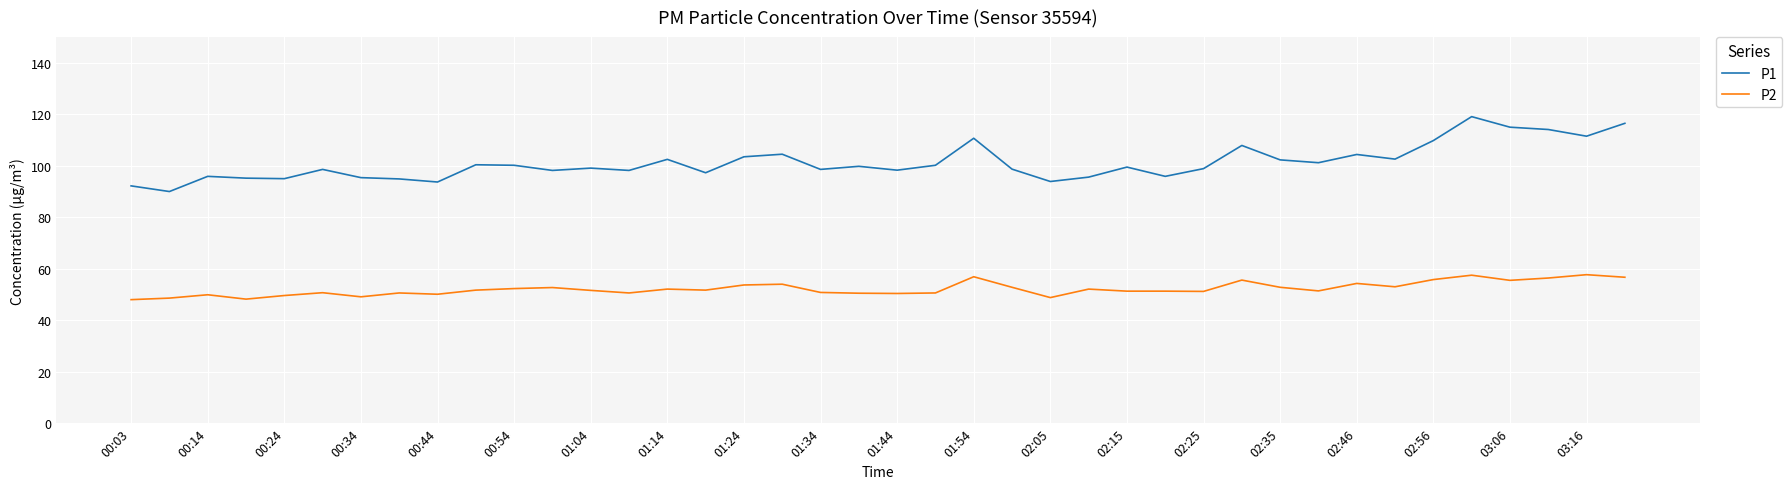

What is the difference between the maximum and minimum values in the P1 series?

29.1